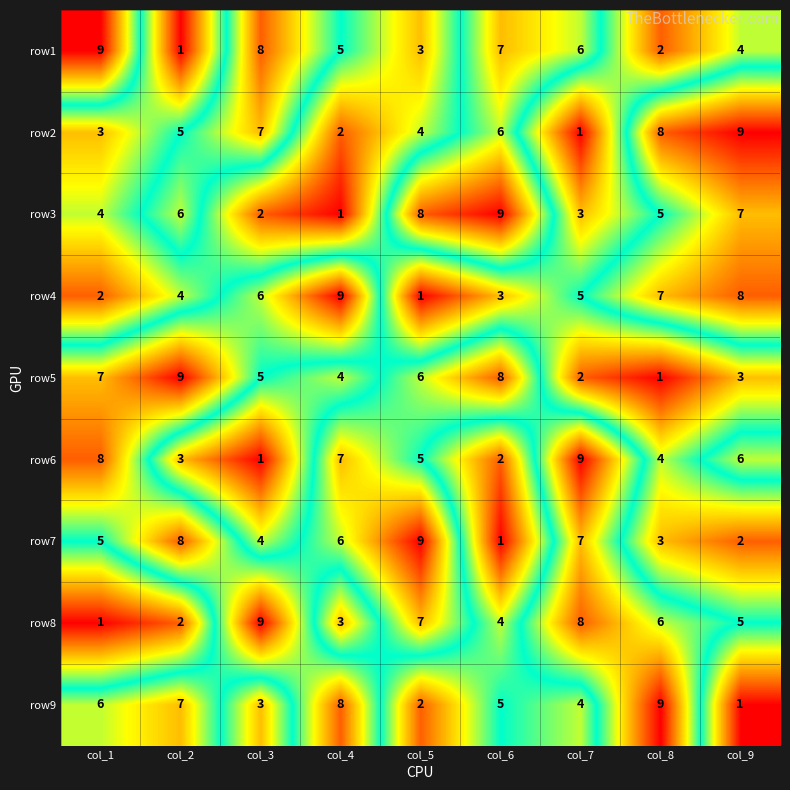

Which category has the lowest value in the row9 series?

col_9